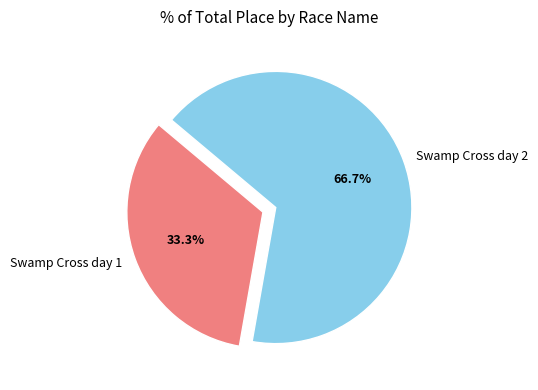

To the nearest percent, what is the average slice percentage?

50%